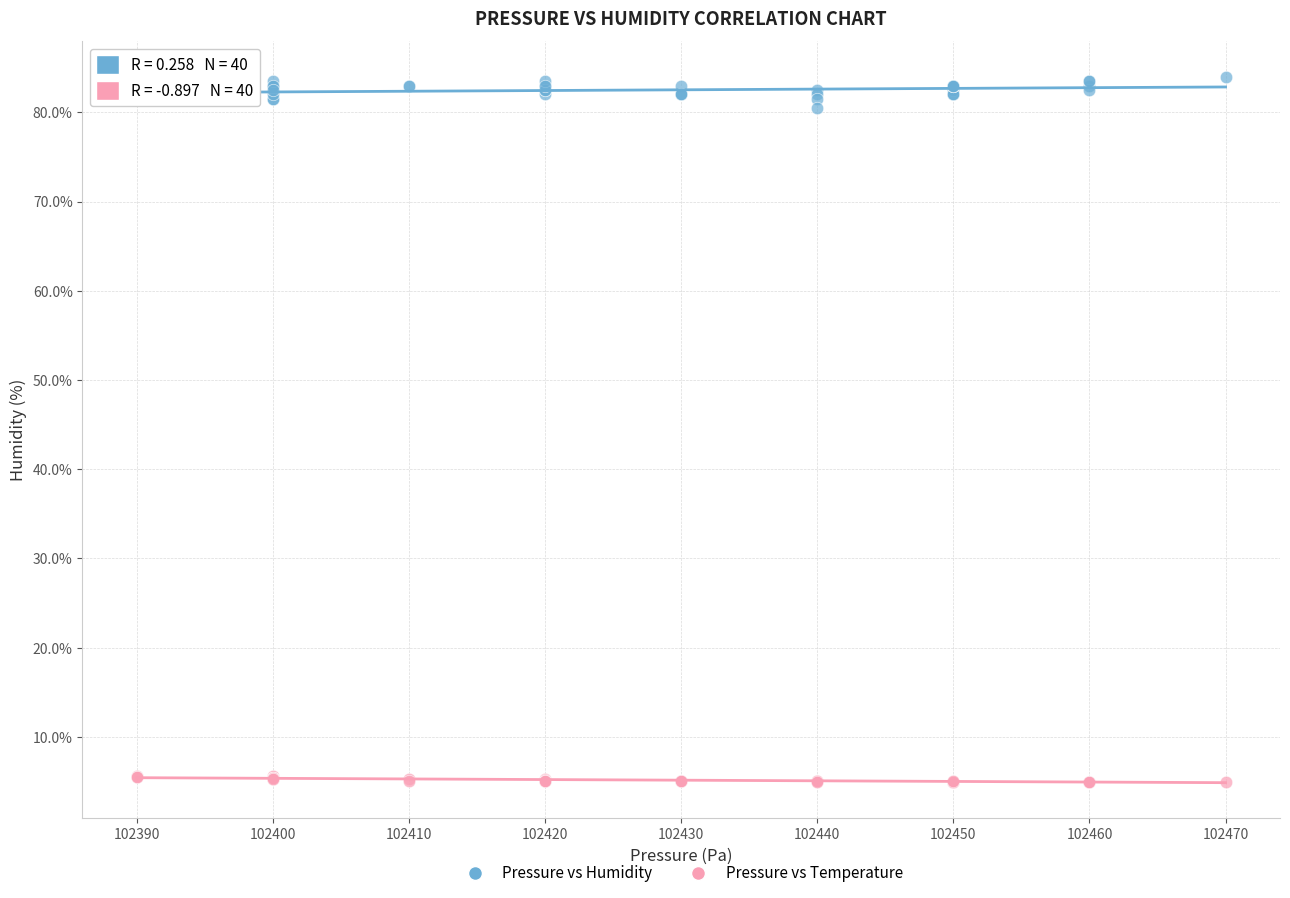

Which series contains the highest Y value?

Pressure vs Humidity